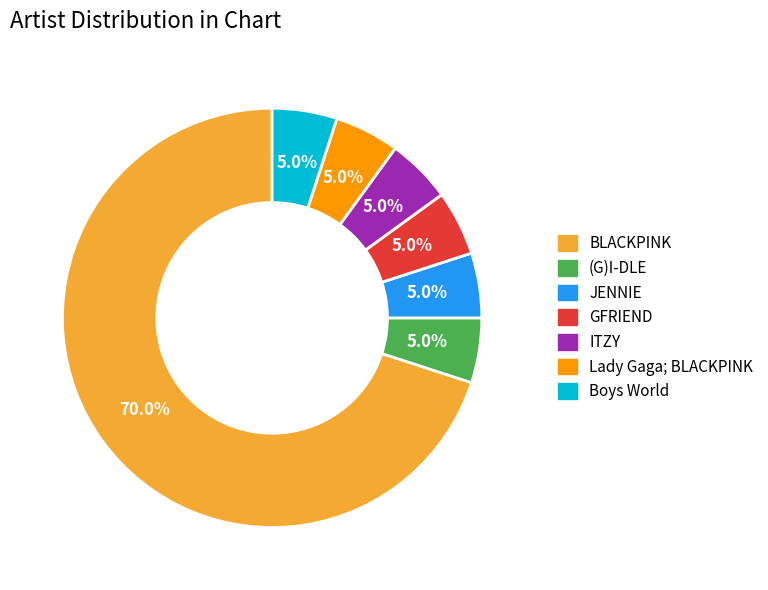

Does any single category account for the majority?

Yes